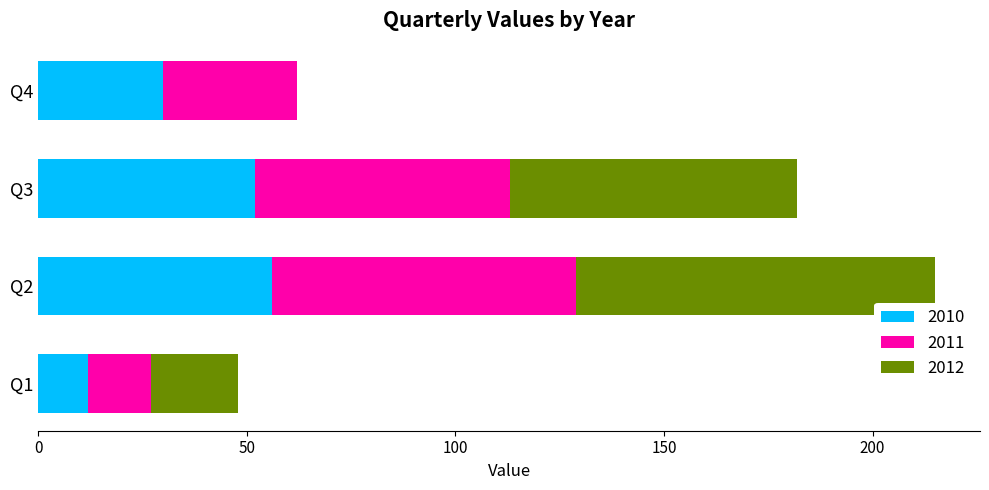

The value of 2010 at Q4 is 30. True or false?

True